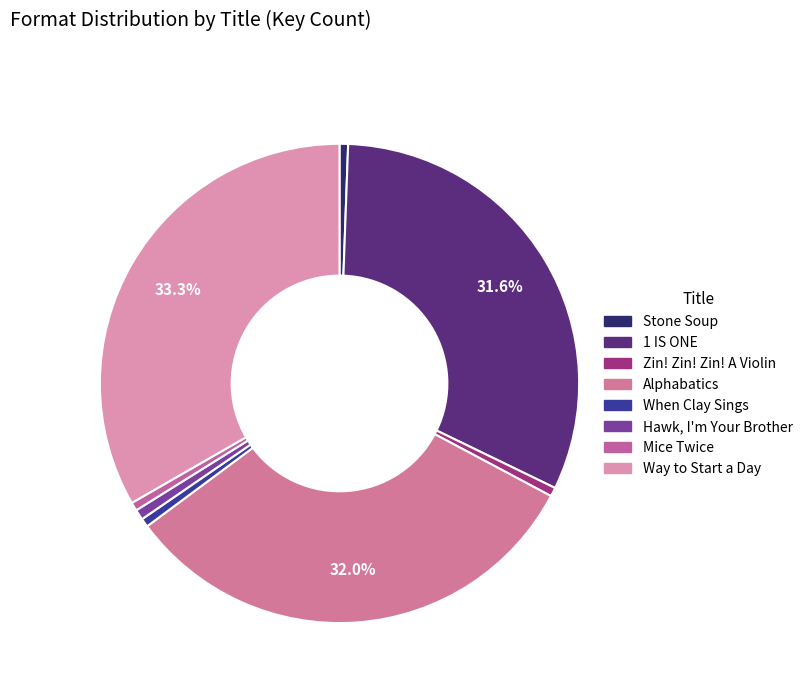

To the nearest percent, what is the combined percentage of Hawk, I'm Your Brother and Way to Start a Day?

34%